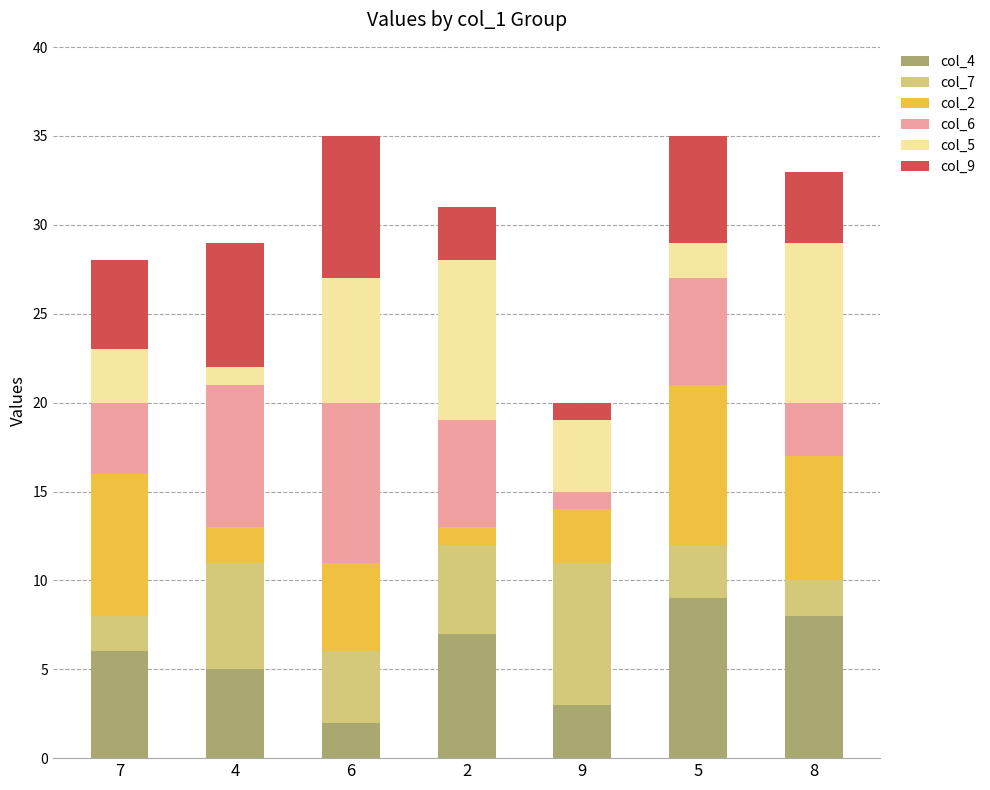

Is it true that col_4 equals 5 at 9?

False